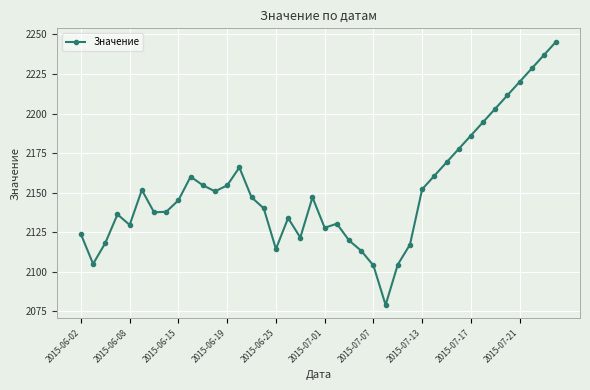

How many data points are above 2147?

20